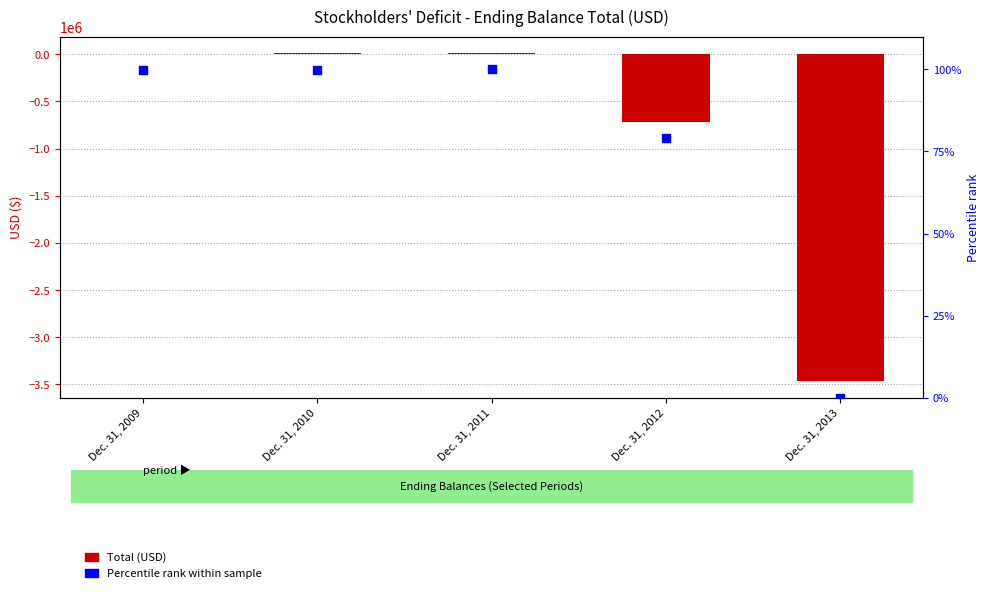

Is the value of Percentile rank at Dec. 31, 2013 greater than the value of Total (USD) at Dec. 31, 2010?

No